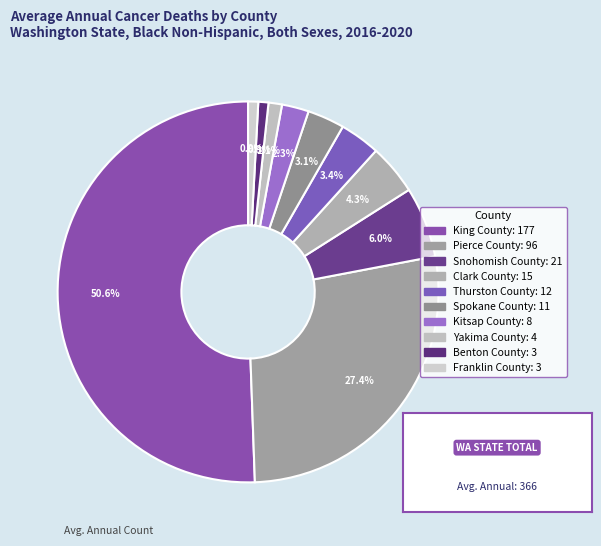

Is there any slice that represents more than half of the pie?

Yes